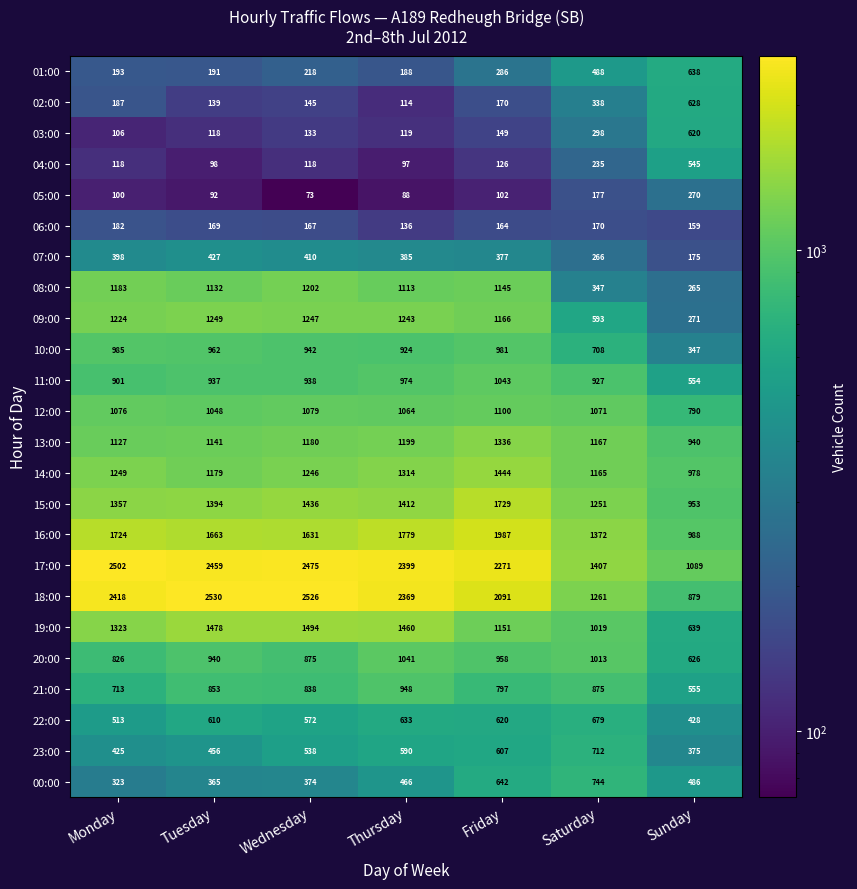

Is it true that 02:00 equals 145 at Wednesday?

True